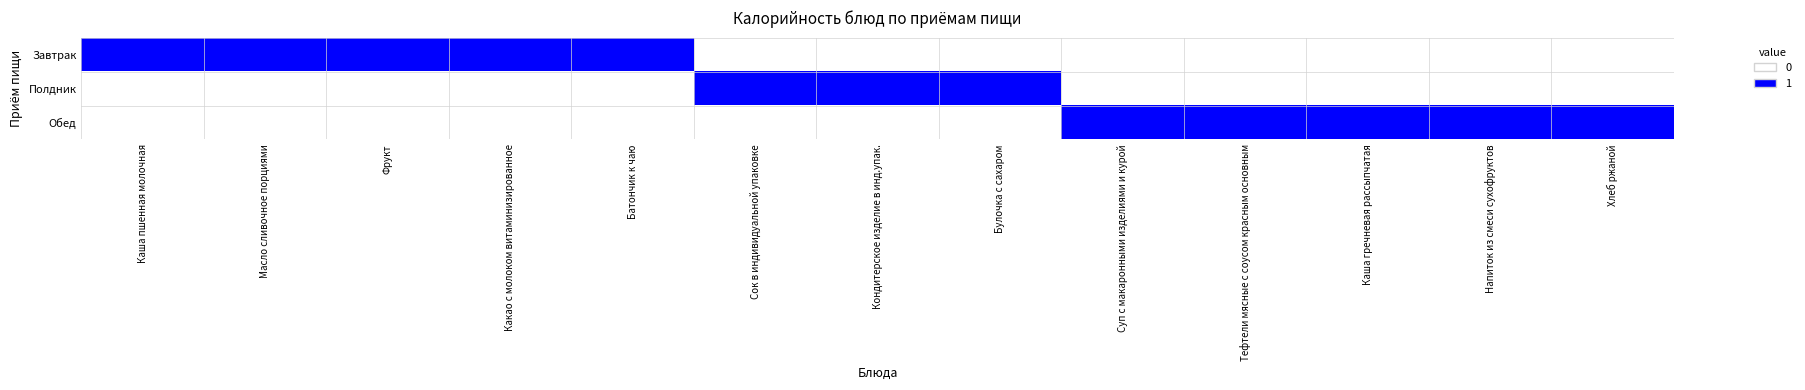

At which category is the sum across all series the highest?

Каша пшенная молочная